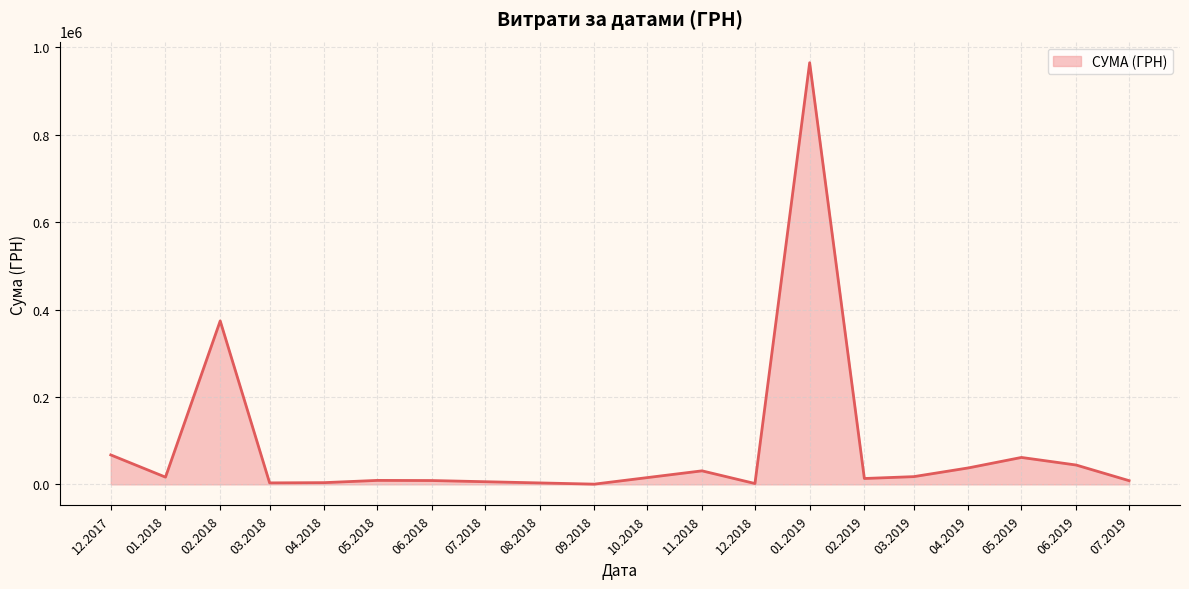

What is the greatest value displayed?

964853.5